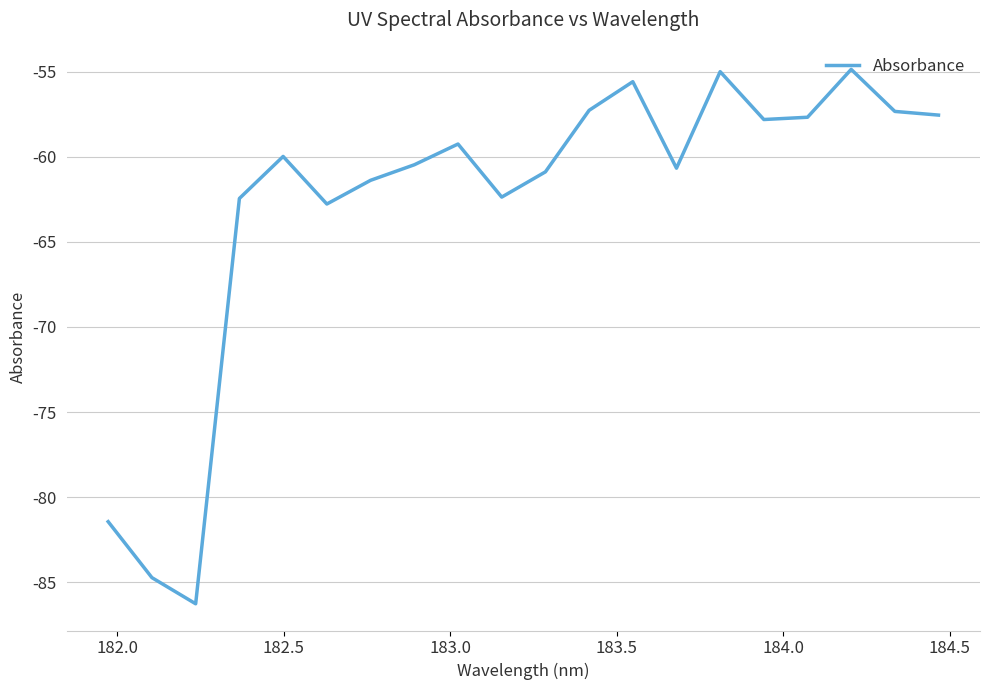

What is the difference between the maximum and minimum values?

31.4